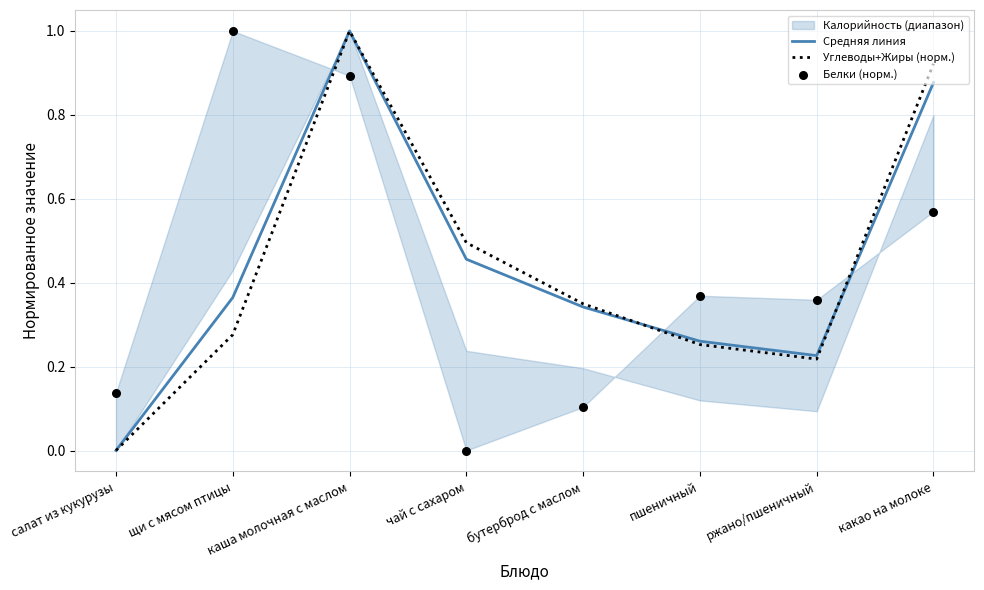

Which series has the largest total across all categories?

Средняя линия